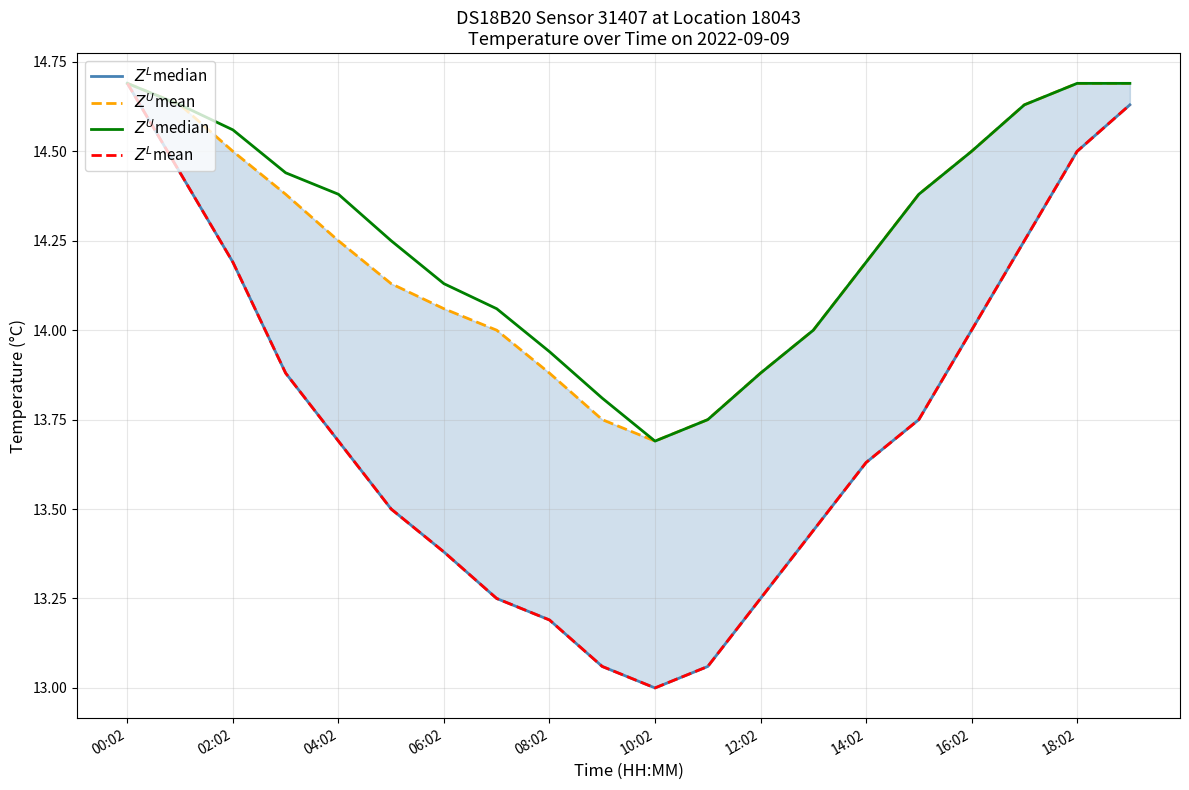

At how many categories does at least one series exceed 14?

14